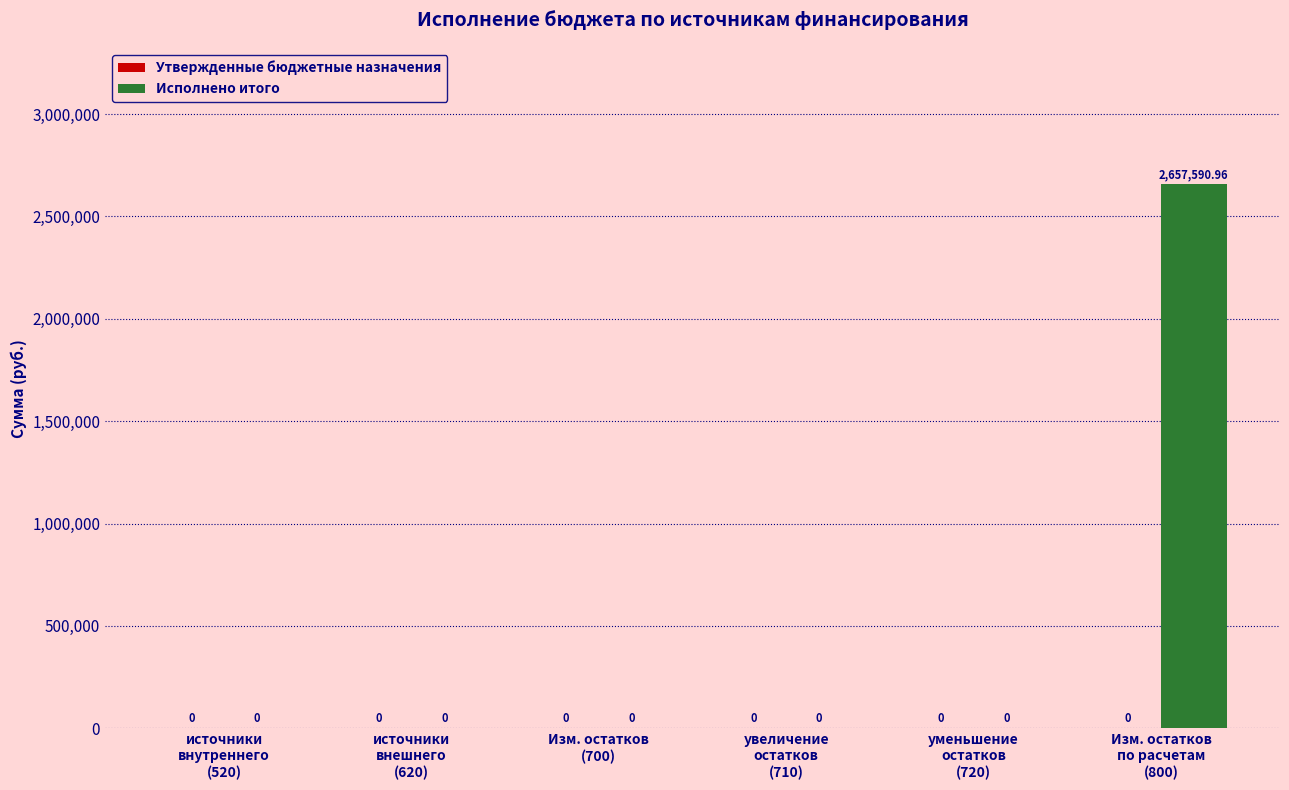

What is the sum of all values?

2657591.0